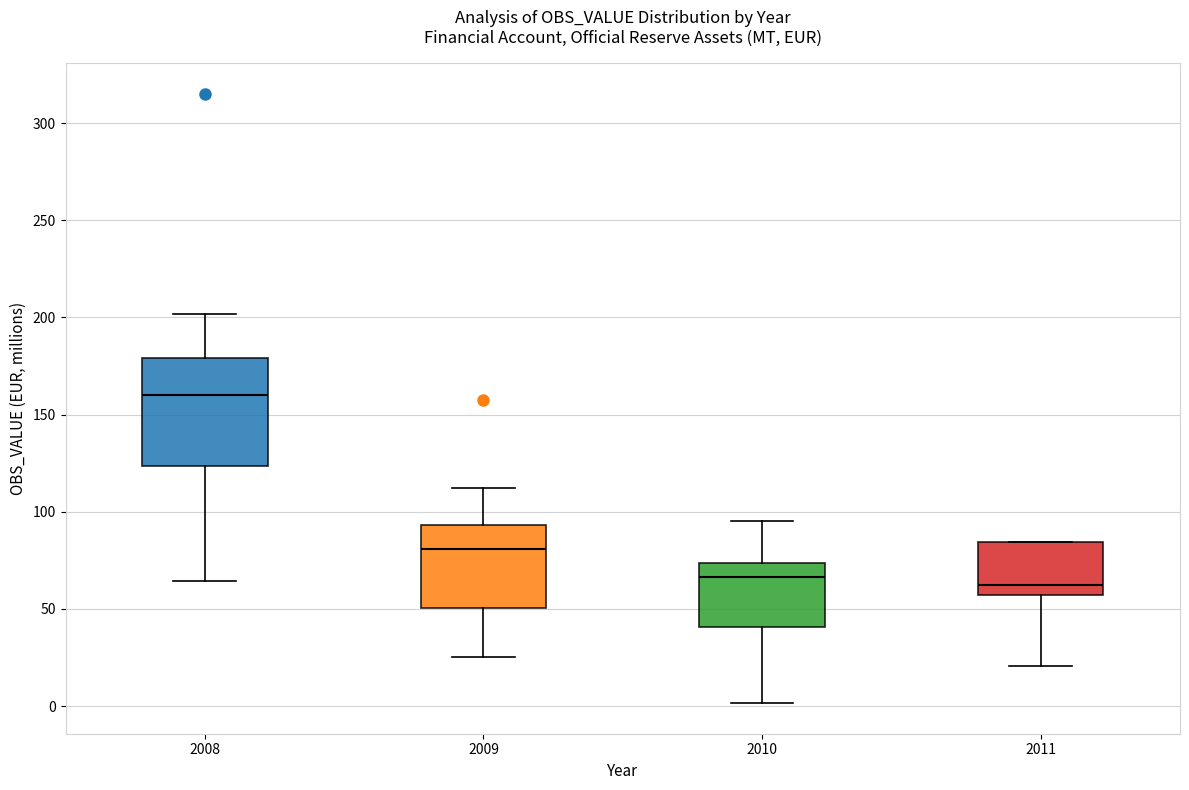

Which box is the tallest, from its lower edge to its upper edge?

2008